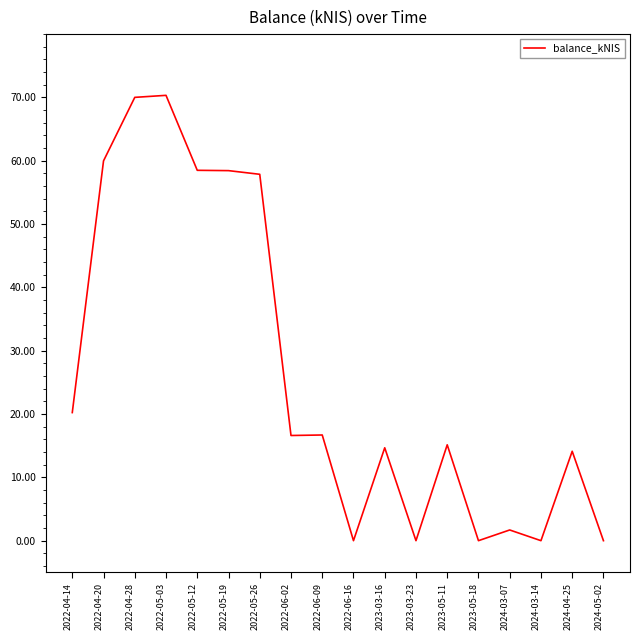

What is the sum of all values?

474.3